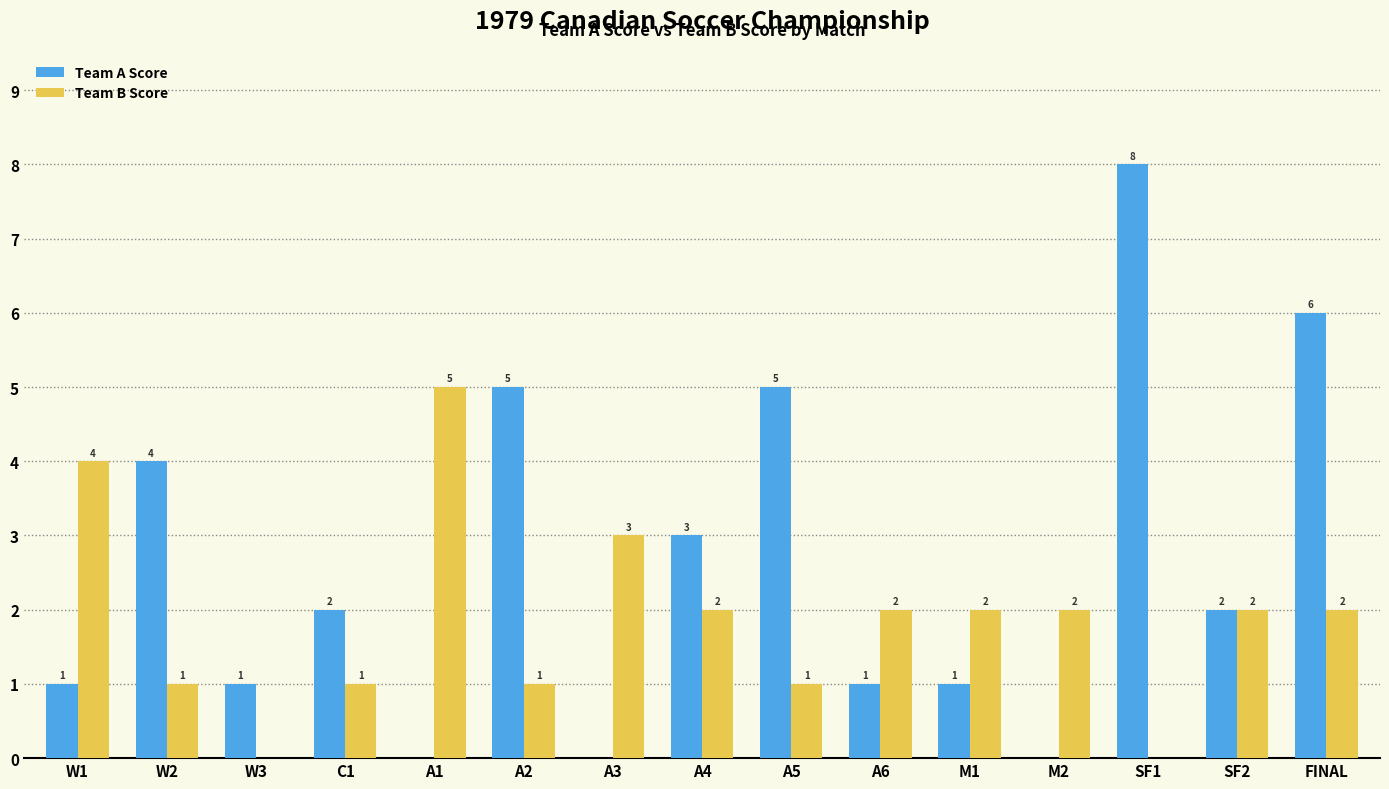

Read the Team B Score value at M1.

2